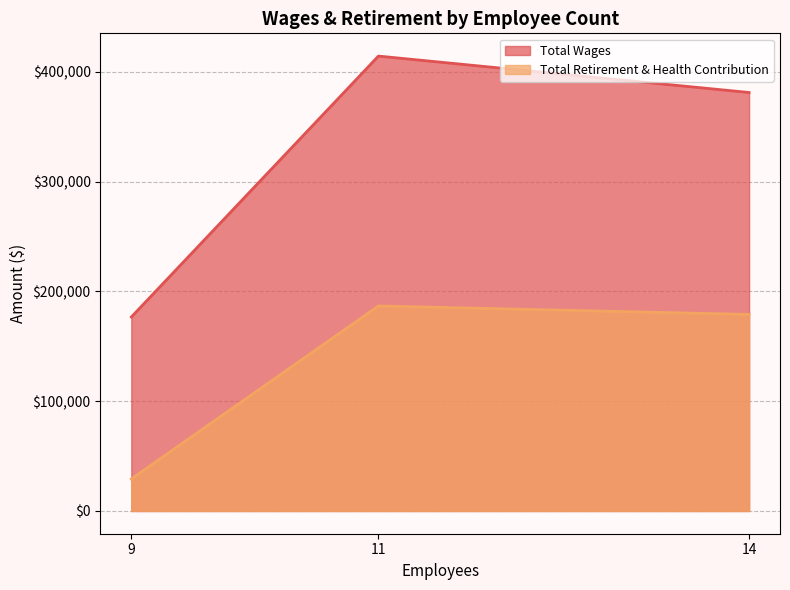

Reading left to right, what are all the values shown in this chart?

Total Wages: 11=414266	14=381099	9=176617
Total Retirement & Health Contribution: 11=186693	14=178960	9=29169